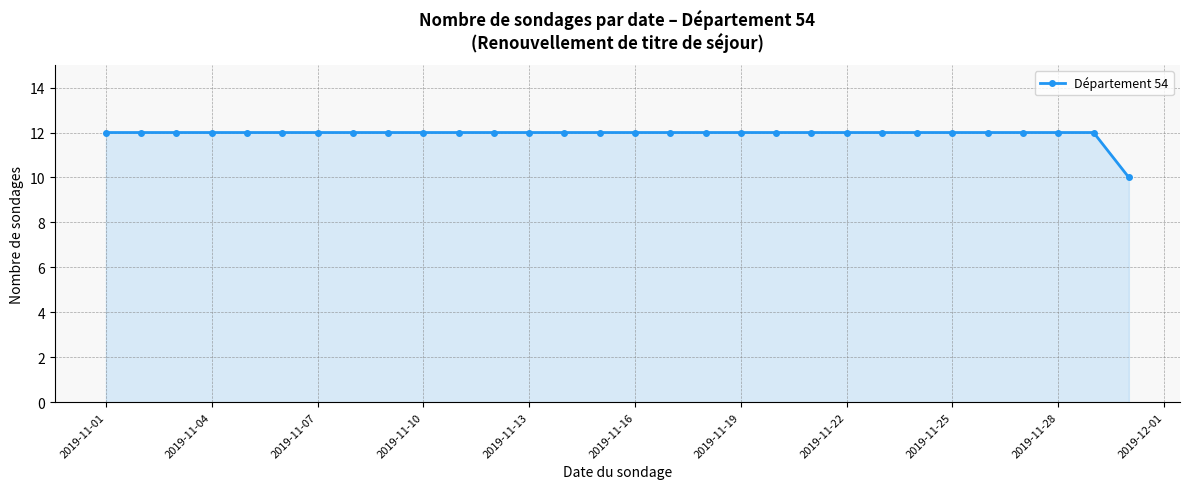

Reading left to right, list all the values displayed in this chart.

12	12	12	12	12	12	12	12	12	12	12	12	12	12	12	12	12	12	12	12	12	12	12	12	12	12	12	12	12	10